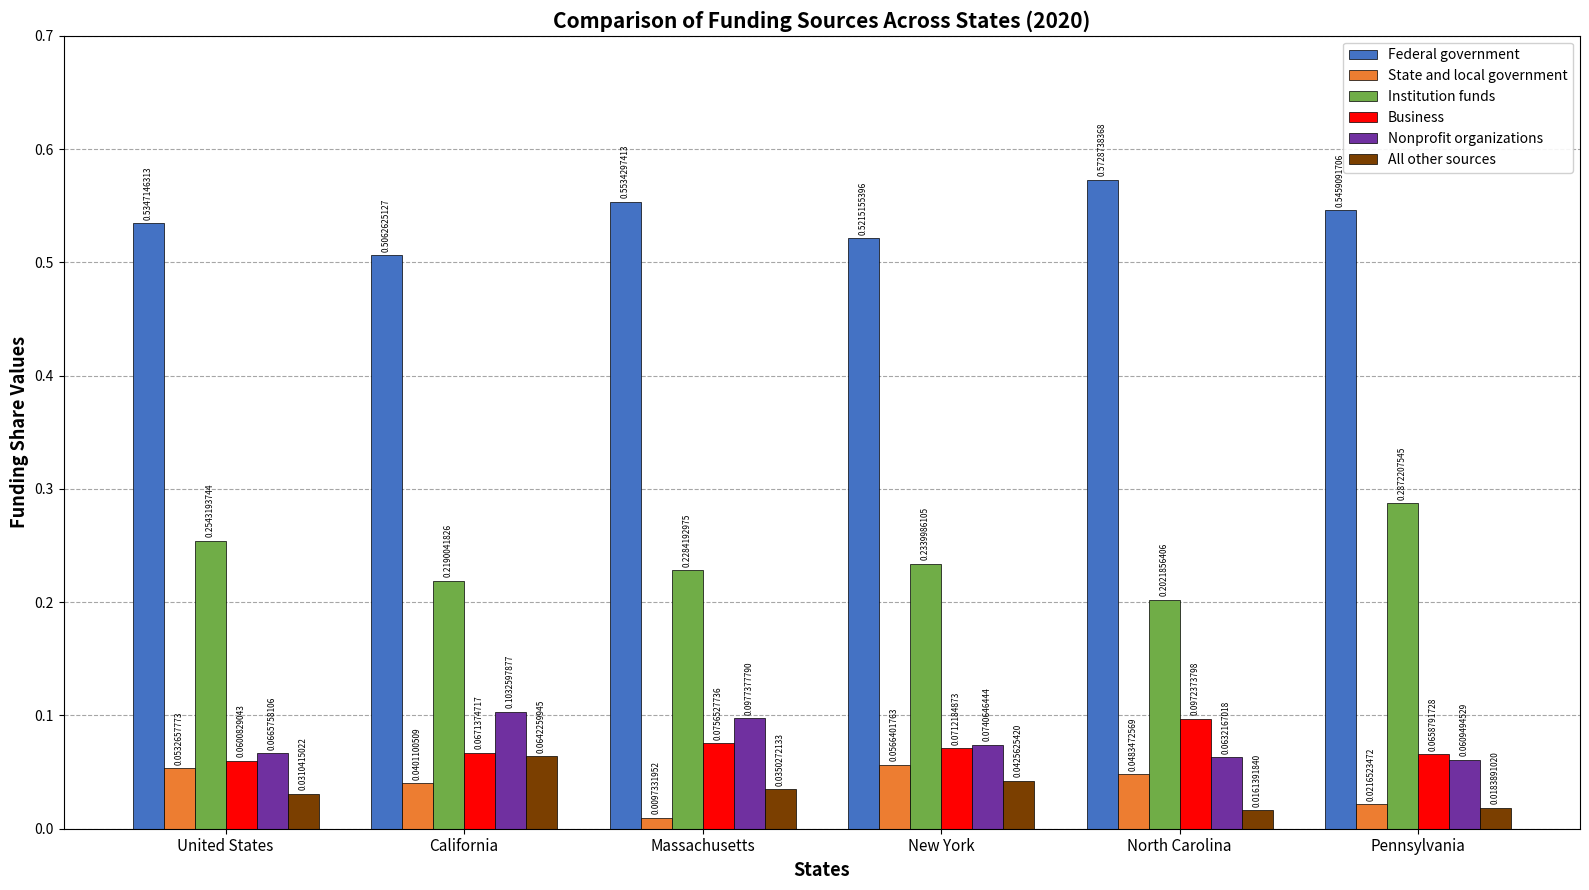

Which series has the widest spread of values?

Institution funds